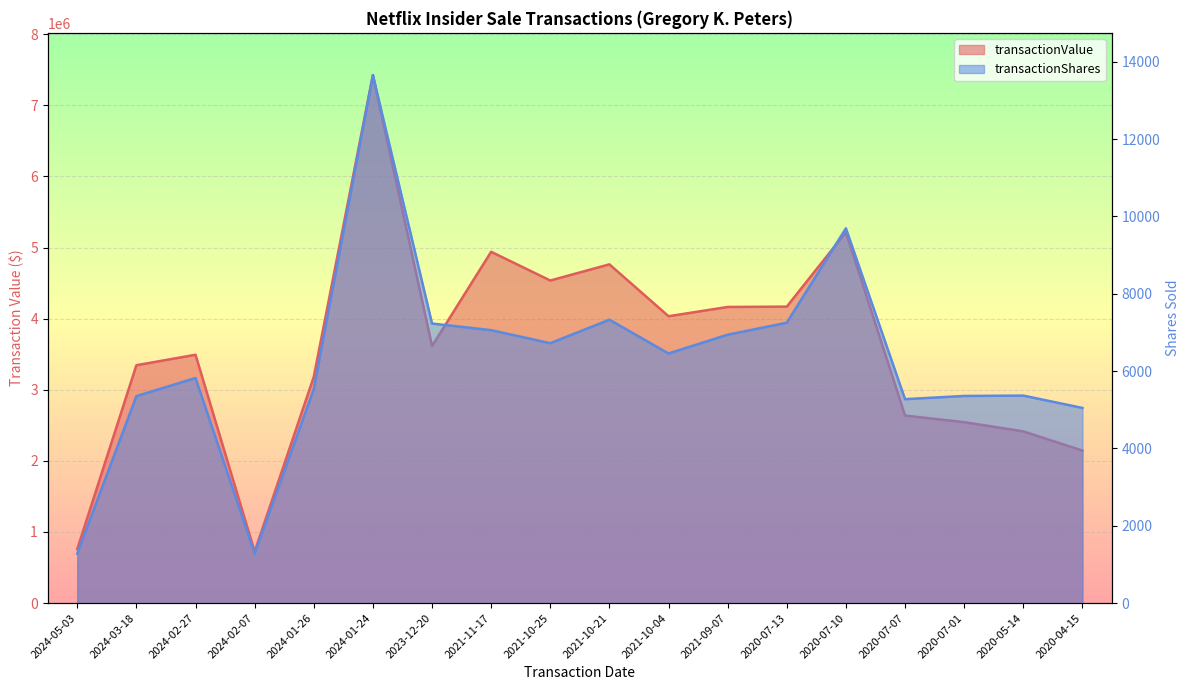

What is the difference between the transactionValue values at 2020-07-07 and 2024-03-18?

708000